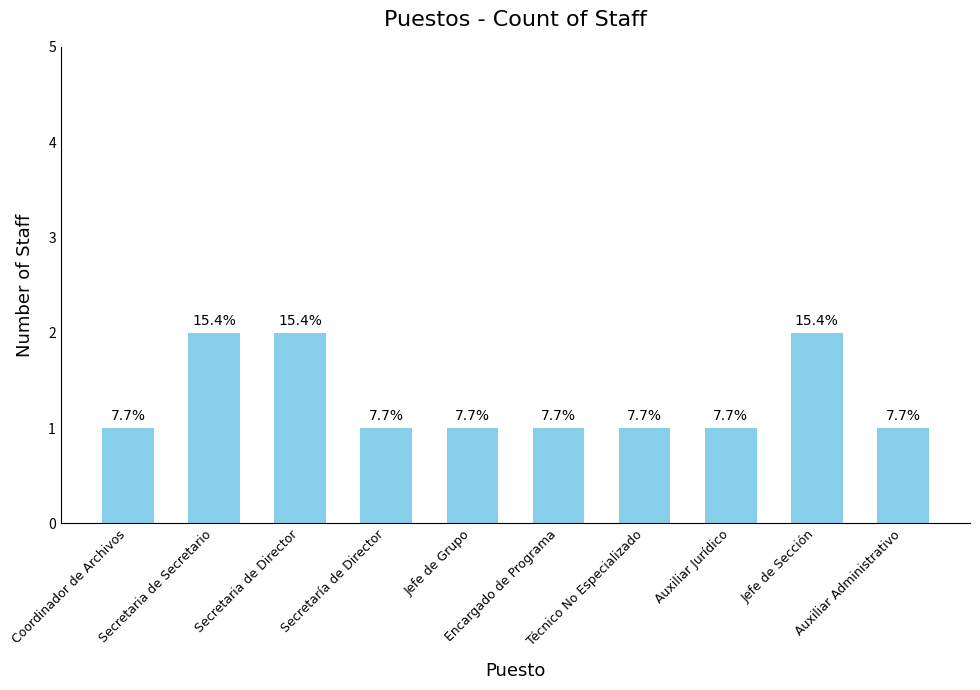

What is the difference between the values at Jefe de Sección and Secretaría de Director?

1